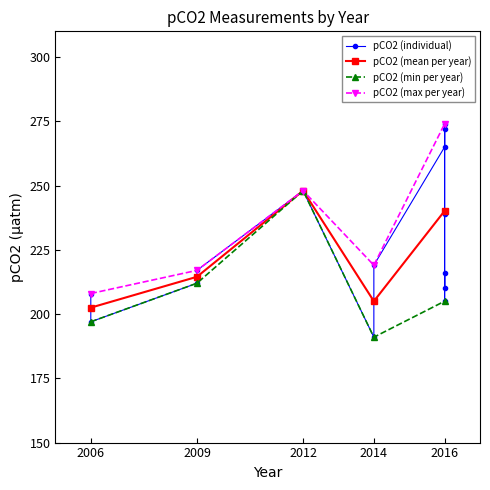

Reading left to right, what are all the values shown in this chart?

2006=208	2006=197	2009=212	2009=217	2012=248	2014=191	2014=219	2016=265	2016=272	2016=239	2016=205	2016=216	2016=210	2016=274